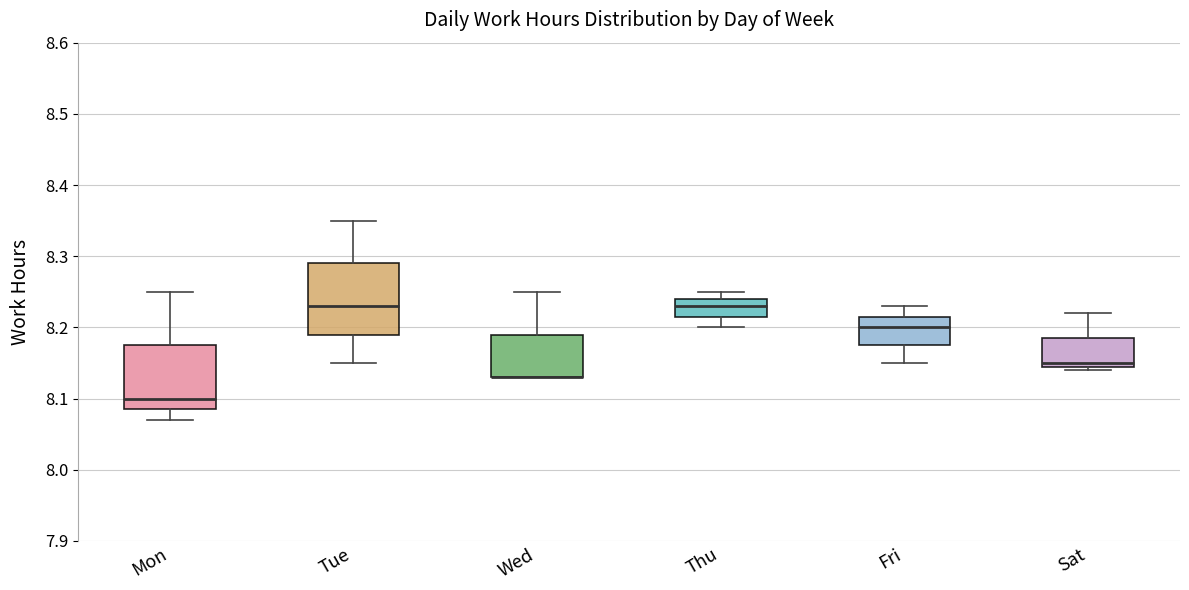

Reading left to right, transcribe this box plot: for each box, give where its median line is, the range the box spans, and where its two whiskers end, as read against the y-axis. The values are not printed on the chart, so give them approximately, as read against the axis.

Mon: median 8.10, box 8.09 to 8.18, whiskers 8.07 to 8.25
Tue: median 8.23, box 8.19 to 8.29, whiskers 8.15 to 8.35
Wed: median 8.13 (drawn on the box's lower edge), box 8.13 to 8.19, whiskers 8.13 to 8.25
Thu: median 8.23, box 8.22 to 8.24, whiskers 8.20 to 8.25
Fri: median 8.20, box 8.18 to 8.22, whiskers 8.15 to 8.23
Sat: median 8.15 (just above the box's lower edge), box 8.15 to 8.19, whiskers 8.14 to 8.22